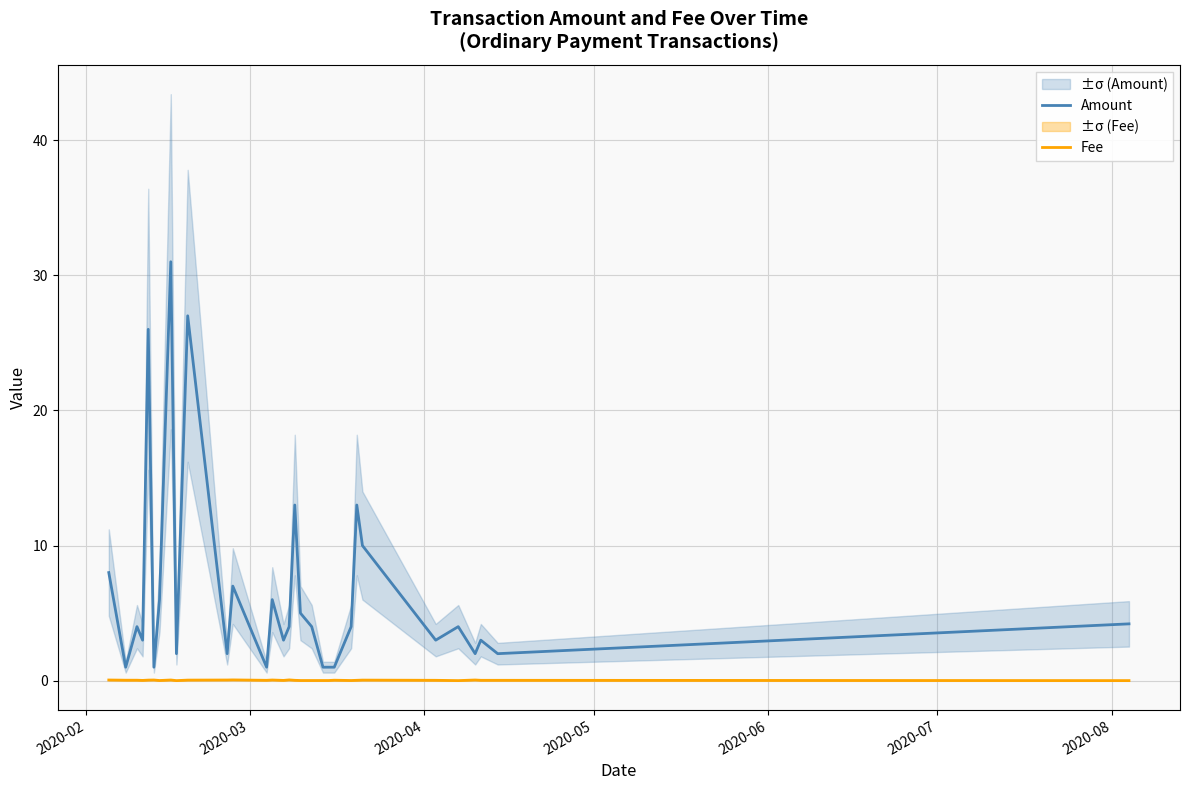

How many lines are shown in the chart?

2